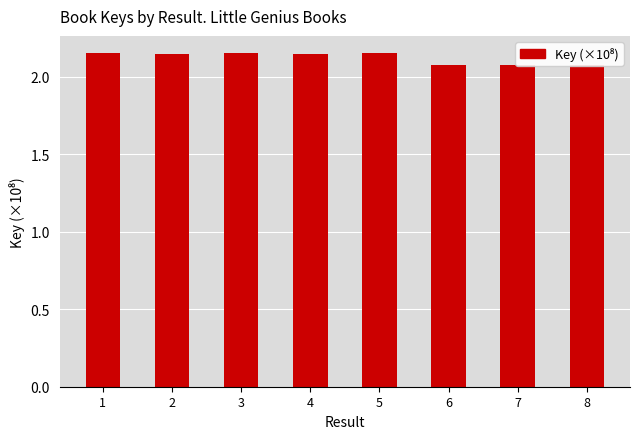

Is it true that the value at 4 is 2.1?

True